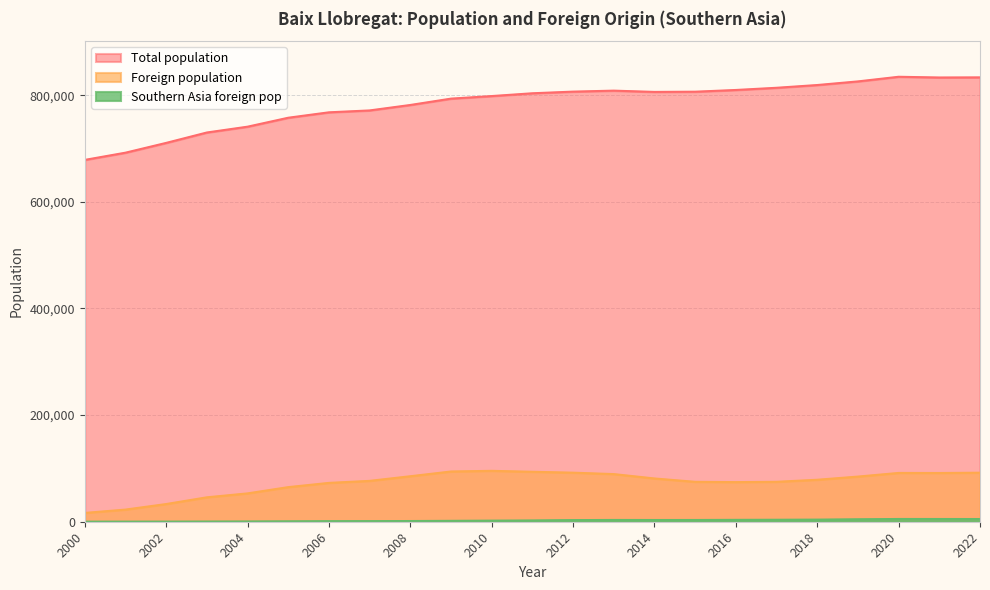

True or false: Total population and Foreign population intersect in this chart.

False